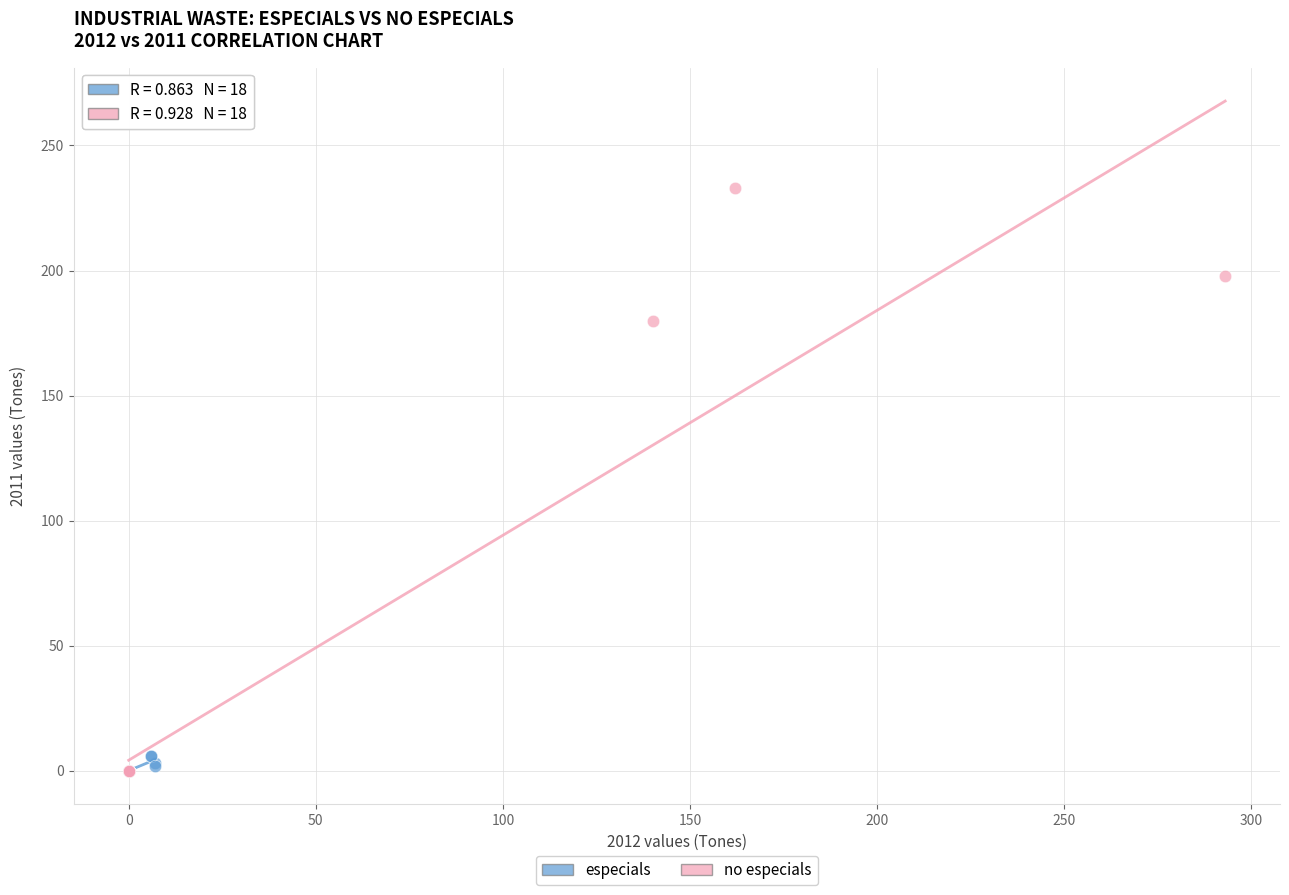

Which series reaches the maximum Y coordinate?

no especials